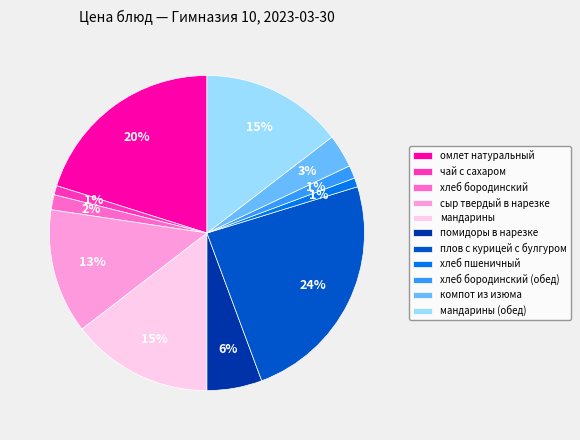

To the nearest percent, what is the combined percentage of хлеб пшеничный and компот из изюма?

4%